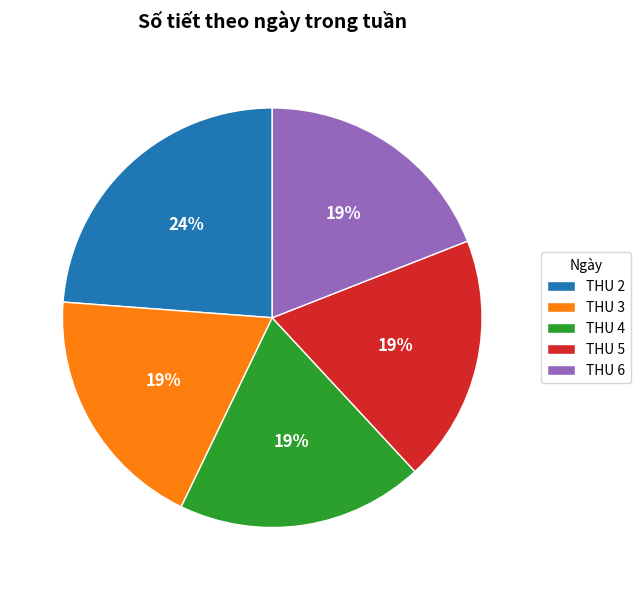

Which has a higher value, THU 6 or THU 2?

THU 2